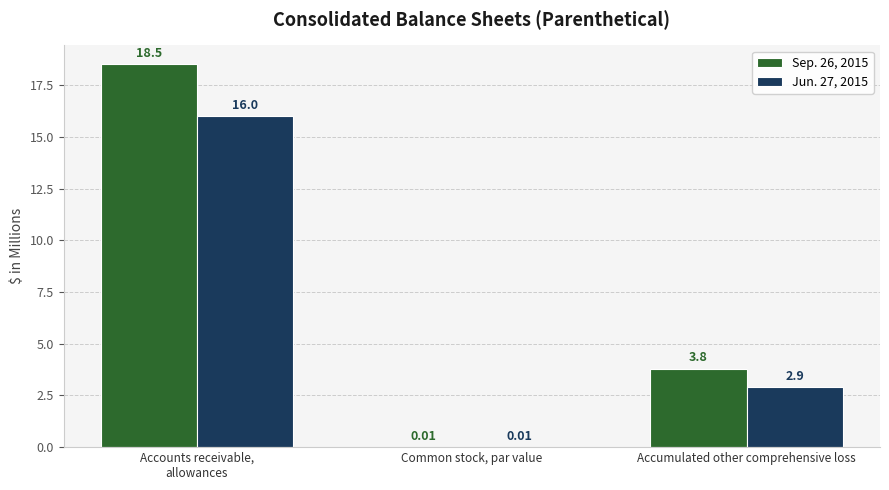

At which label does Sep. 26, 2015 first exceed 3?

Accounts receivable,
allowances